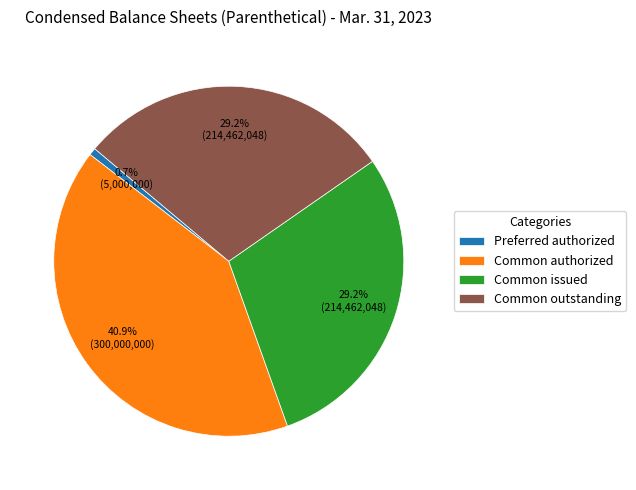

Is there any slice that represents more than half of the pie?

No